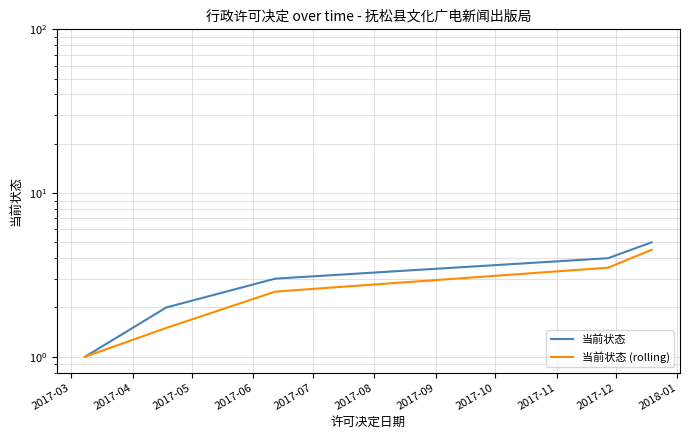

Reading left to right, list all the values displayed in this chart.

当前状态: 1.0	2.0	3.0	4.0	5.0
当前状态 (rolling): 1.0	1.5	2.5	3.5	4.5